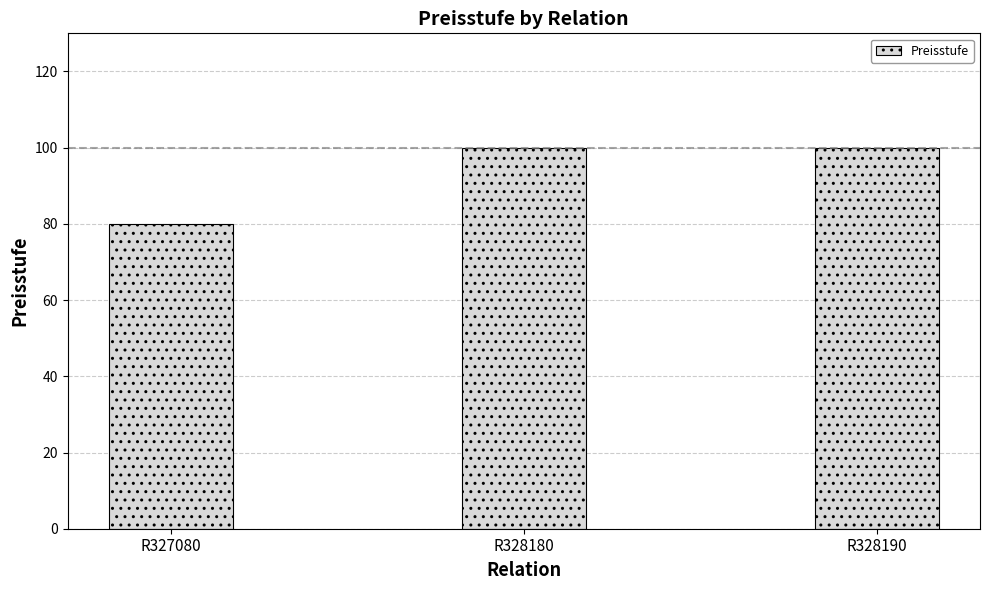

What is the value of the 3rd bar from the left?

100